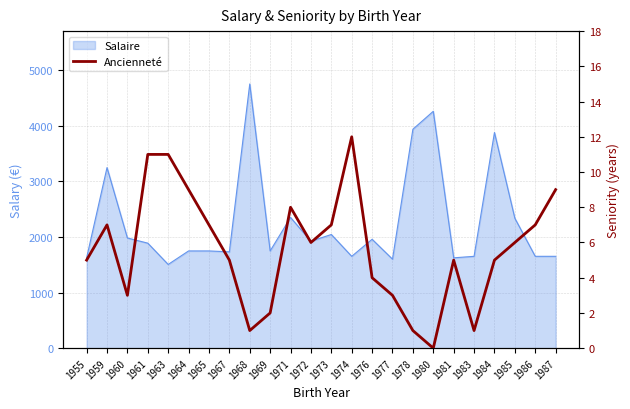

Rank the categories by value from lowest to highest.

1980, 1968, 1978, 1983, 1969, 1960, 1977, 1976, 1955, 1967, 1981, 1984, 1972, 1985, 1959, 1965, 1973, 1986, 1971, 1964, 1987, 1961, 1963, 1974